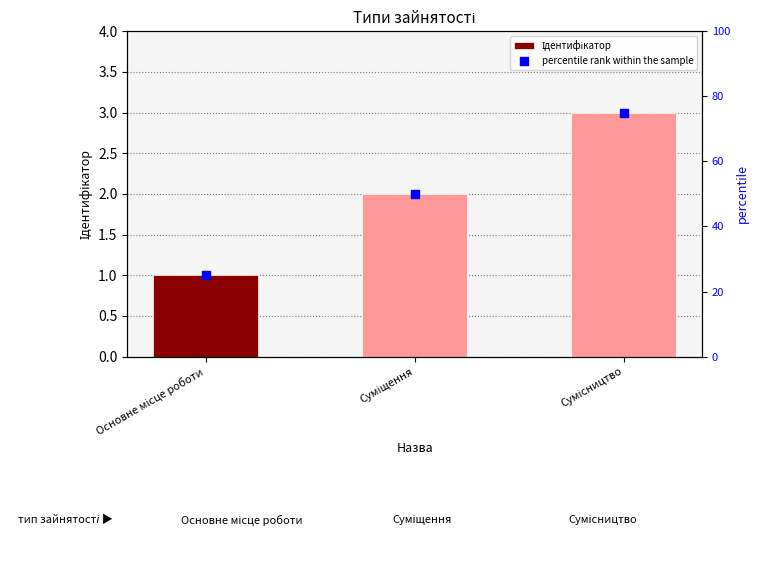

Which series contains the highest Y value?

percentile rank within the sample